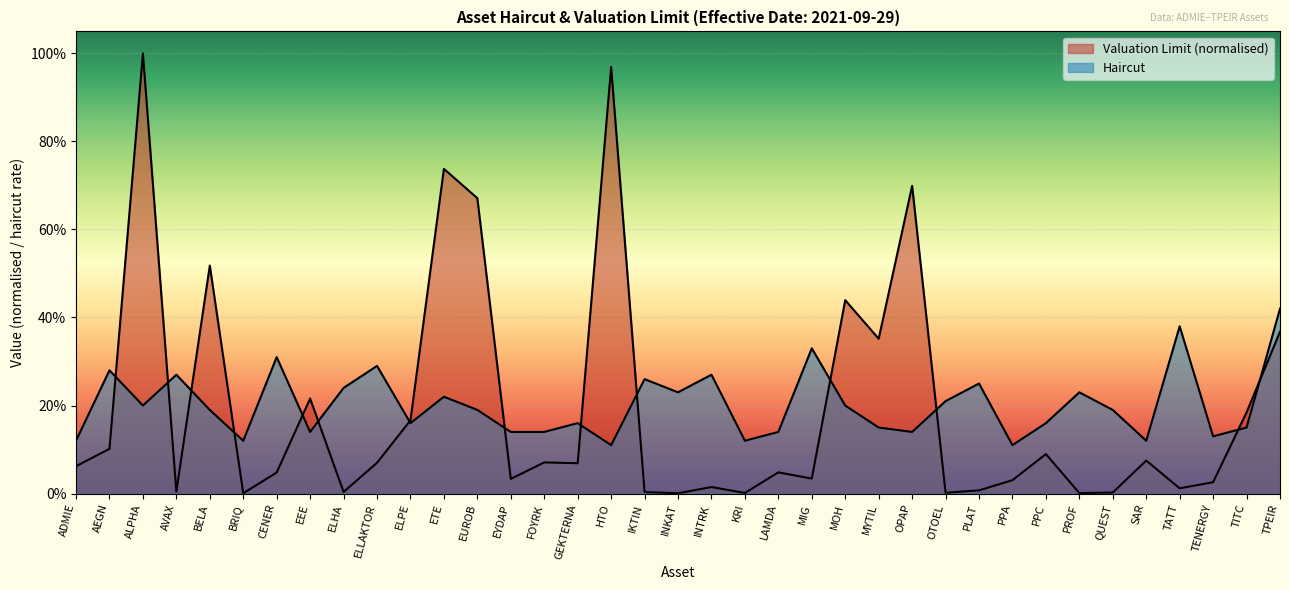

Which series has the widest spread of values?

Valuation Limit (scaled)